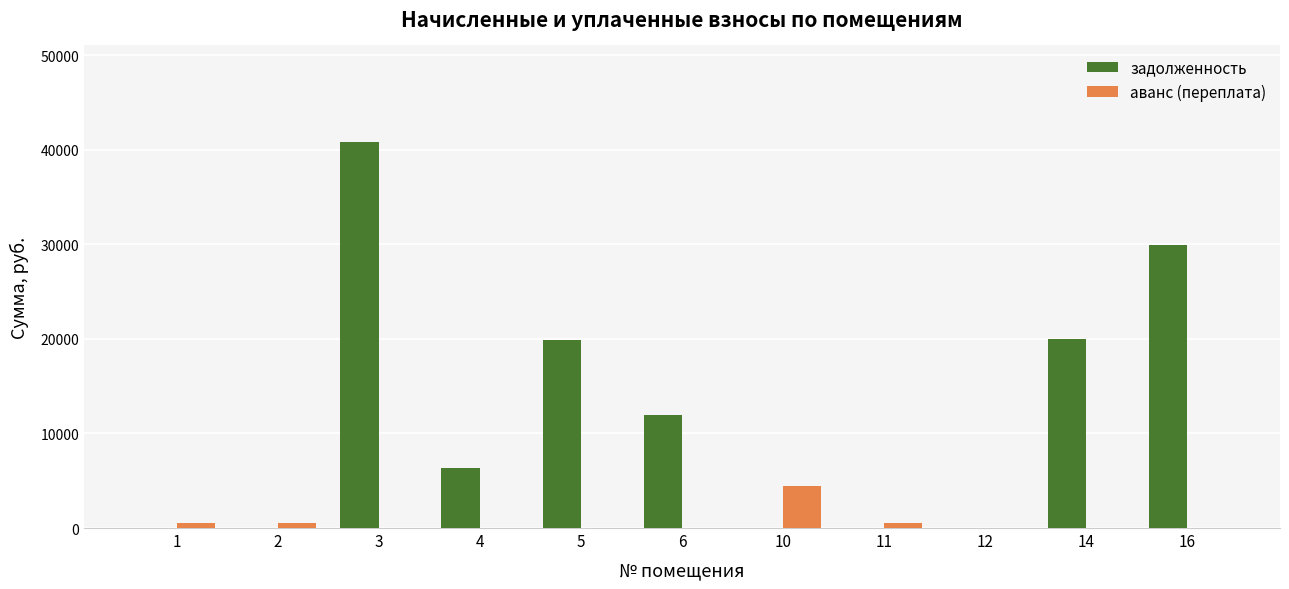

Which series has the widest spread of values?

задолженность